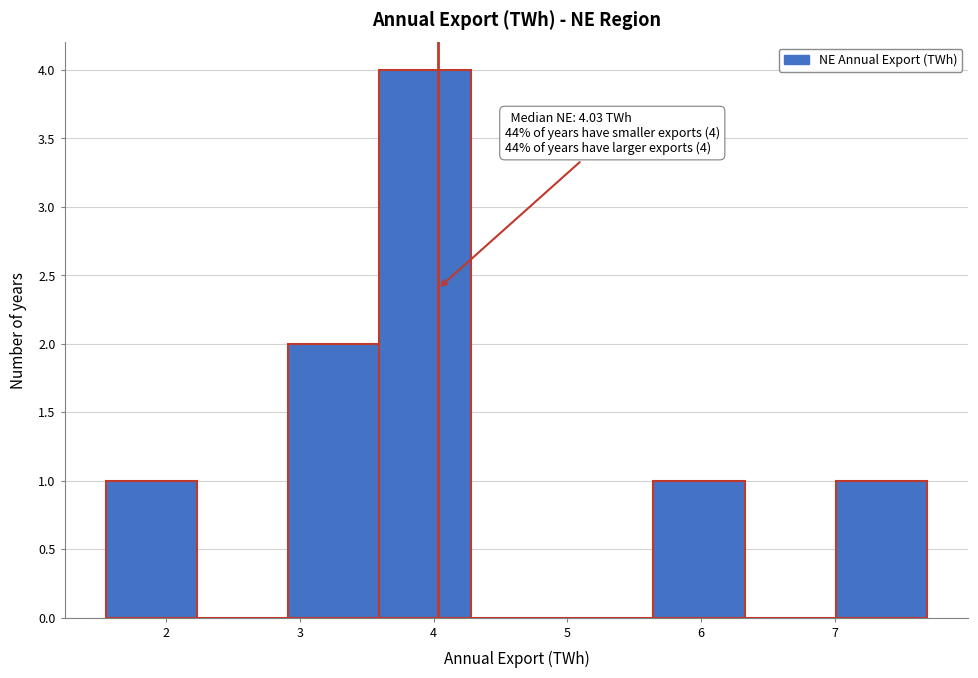

Over which range of the x-axis is the bar tallest?

3.6 to 4.3